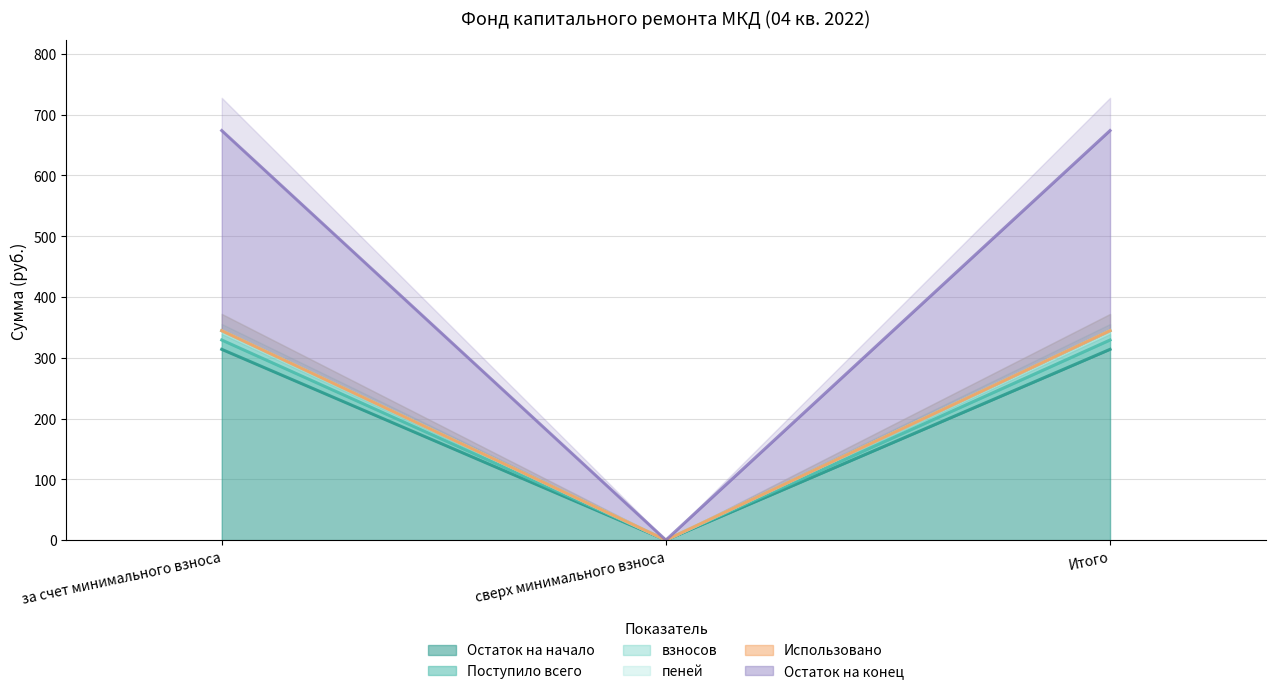

Which series has the largest total across all categories?

Поступило всего